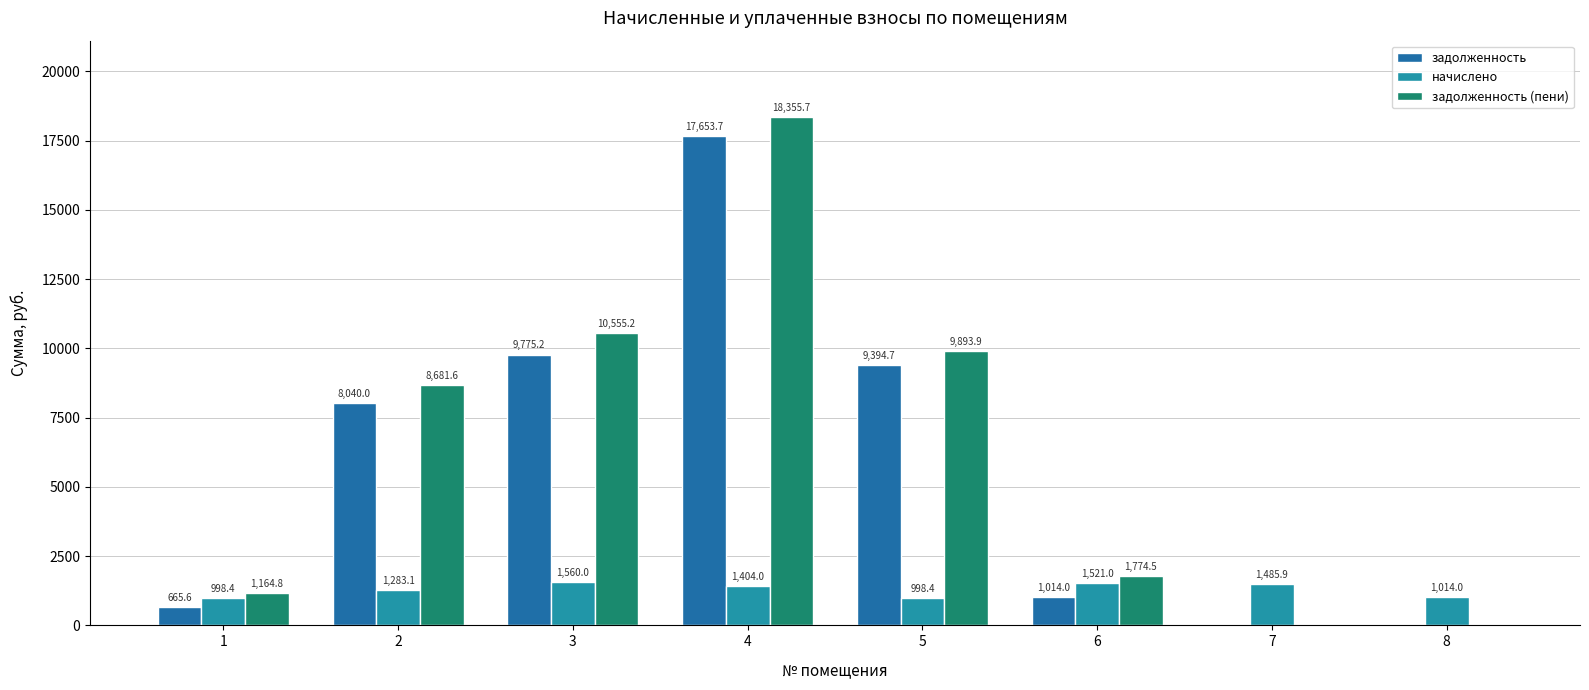

The value of задолженность at 7 is 9150.3. True or false?

False